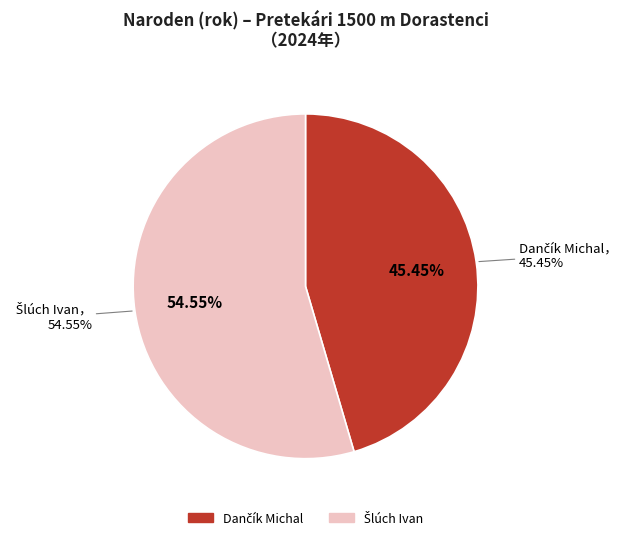

Count the number of slices in the pie.

2